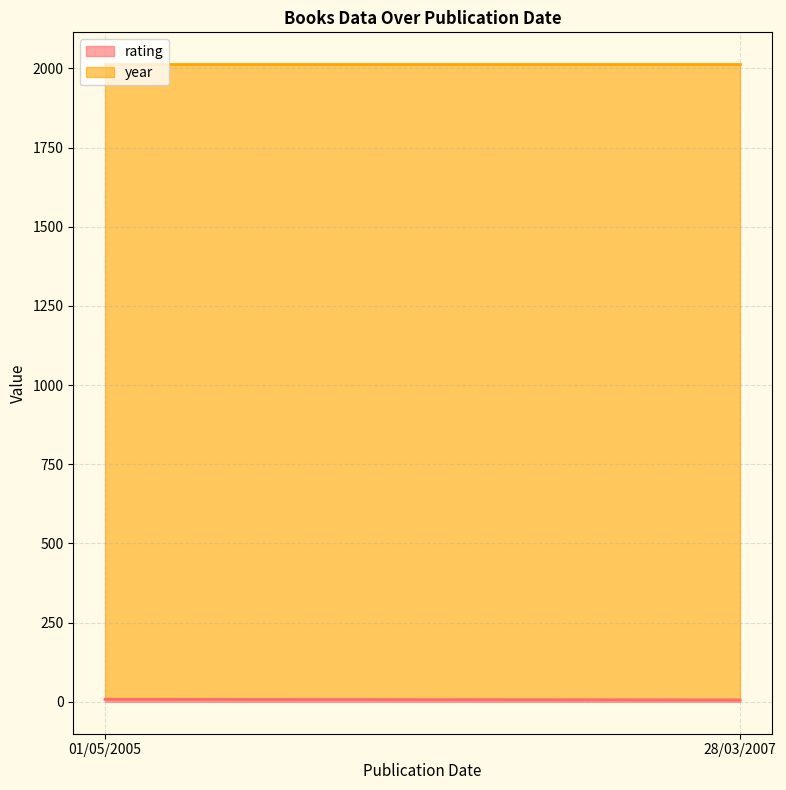

What is the greatest value displayed?

2007